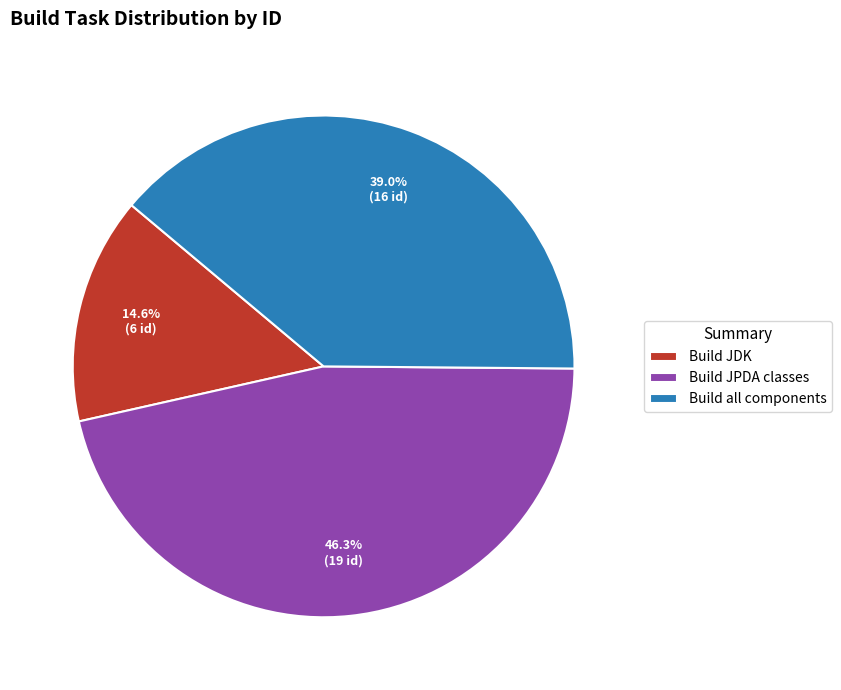

Is the sum of Build all components and Build JPDA classes greater than half?

Yes